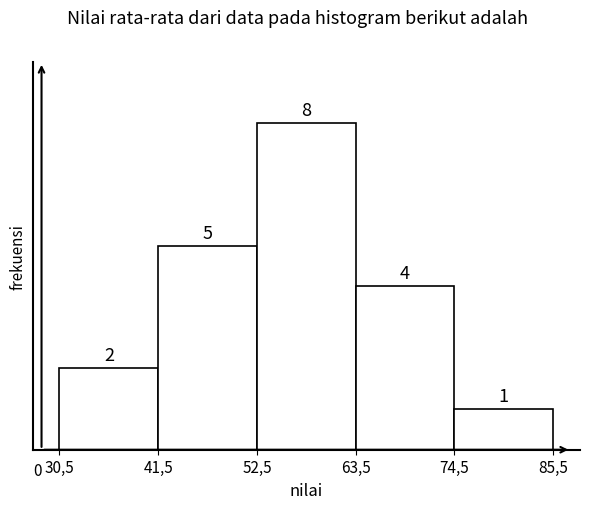

Reading left to right, extract all data points from this chart.

30,5=2	41,5=5	52,5=8	63,5=4	74,5=1